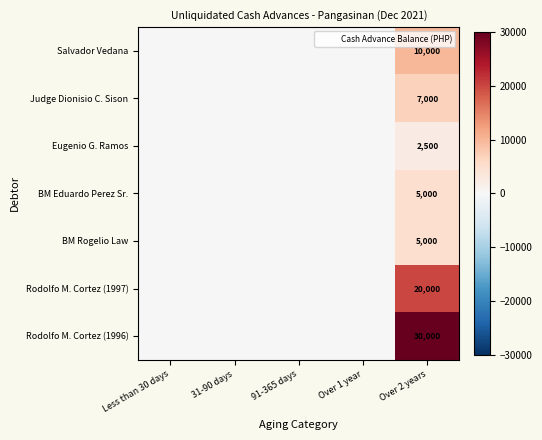

Which series has the largest range (max minus min)?

Rodolfo M. Cortez (1996)